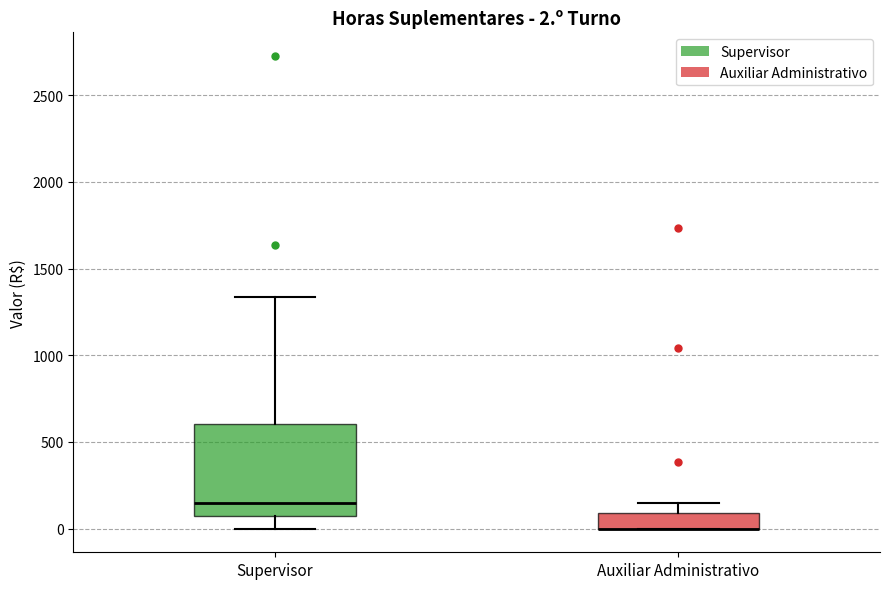

Comparing the boxes themselves (not the whiskers), which one is the tallest?

Supervisor